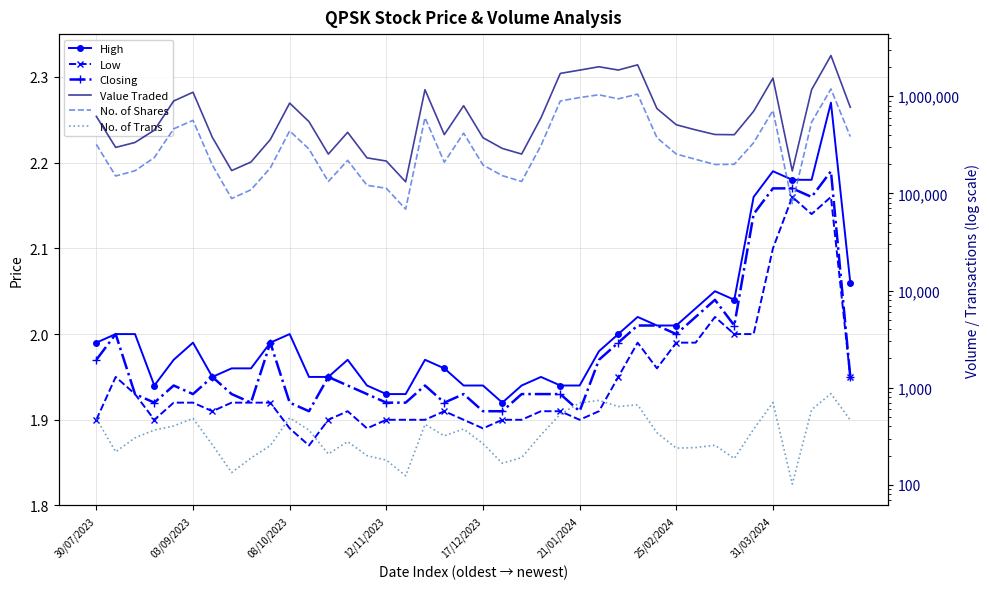

Which series changed the most between 8 and 31?

Value Traded